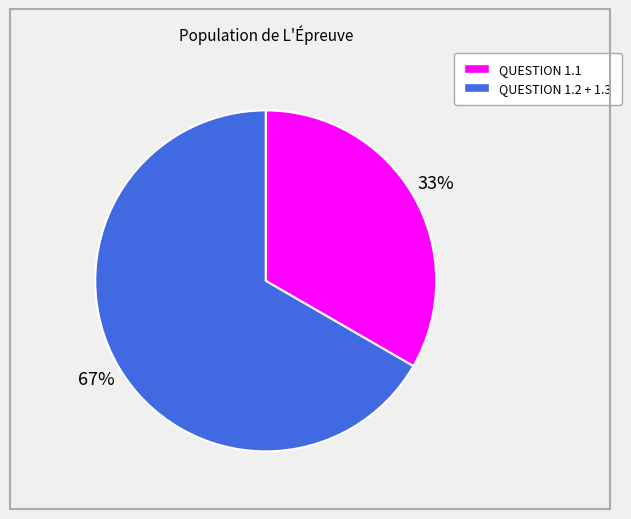

To the nearest percent, what is the average slice percentage?

50%